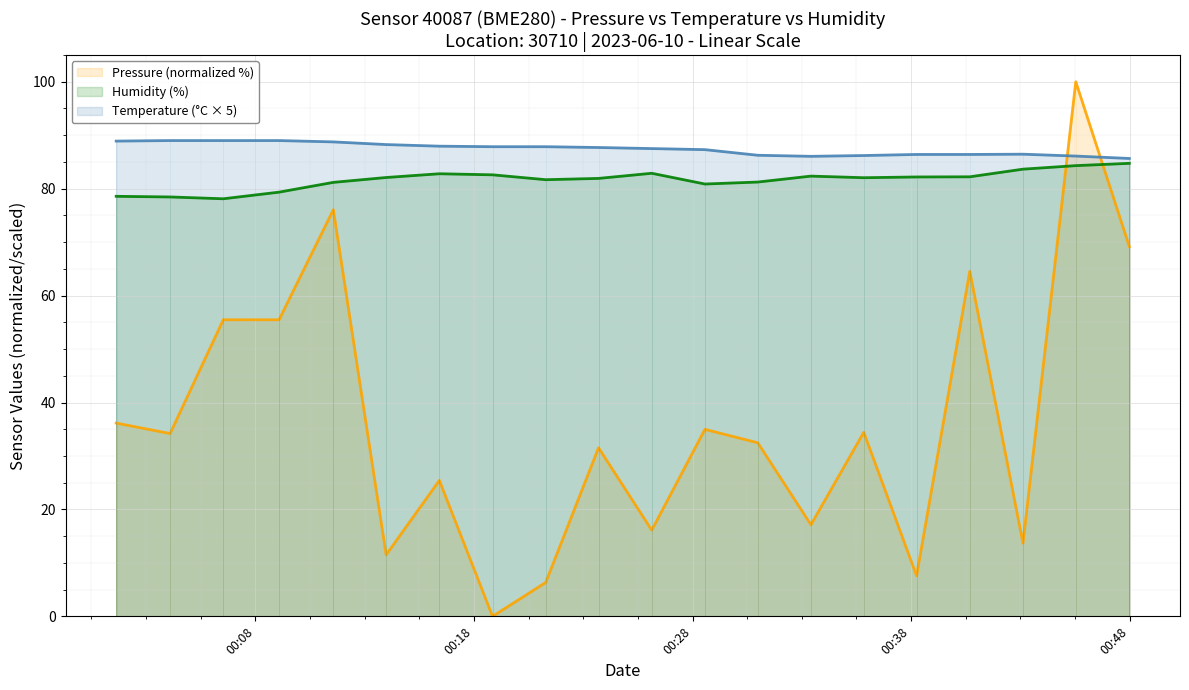

Between 07:00 and 08:30, which series saw the biggest shift?

Pressure